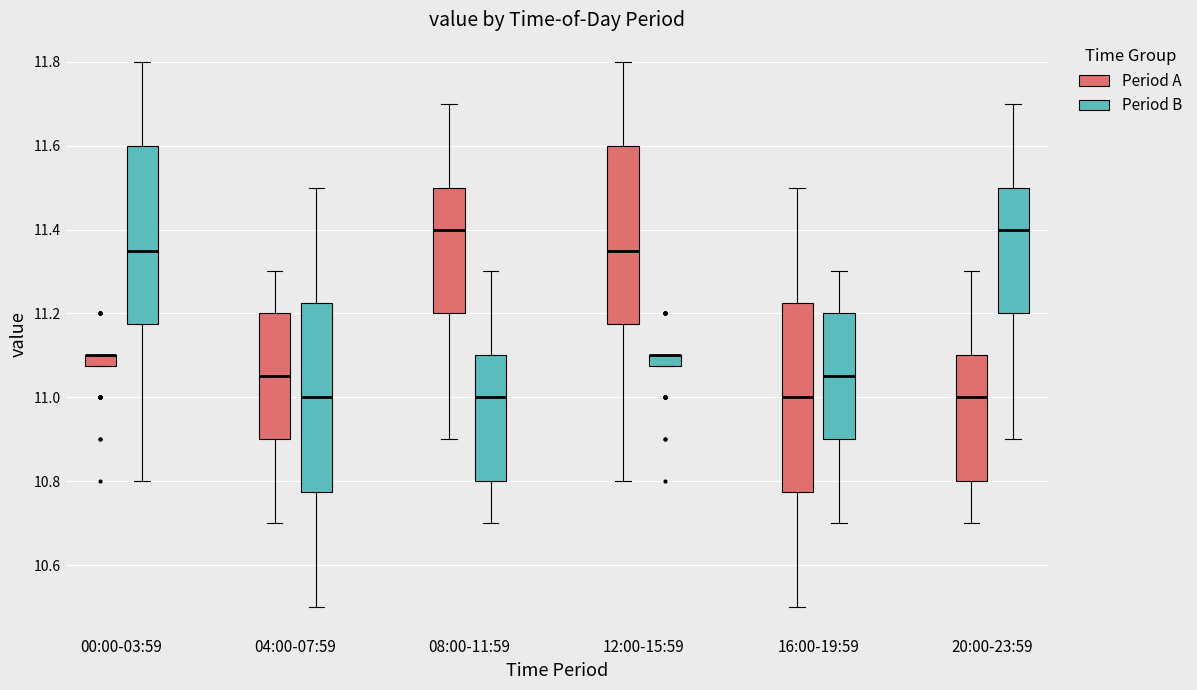

Where does the median line of the box for 20:00-23:59 (Period B) sit on the y-axis? The values are not printed on the chart, so give them approximately, as read against the axis.

11.40